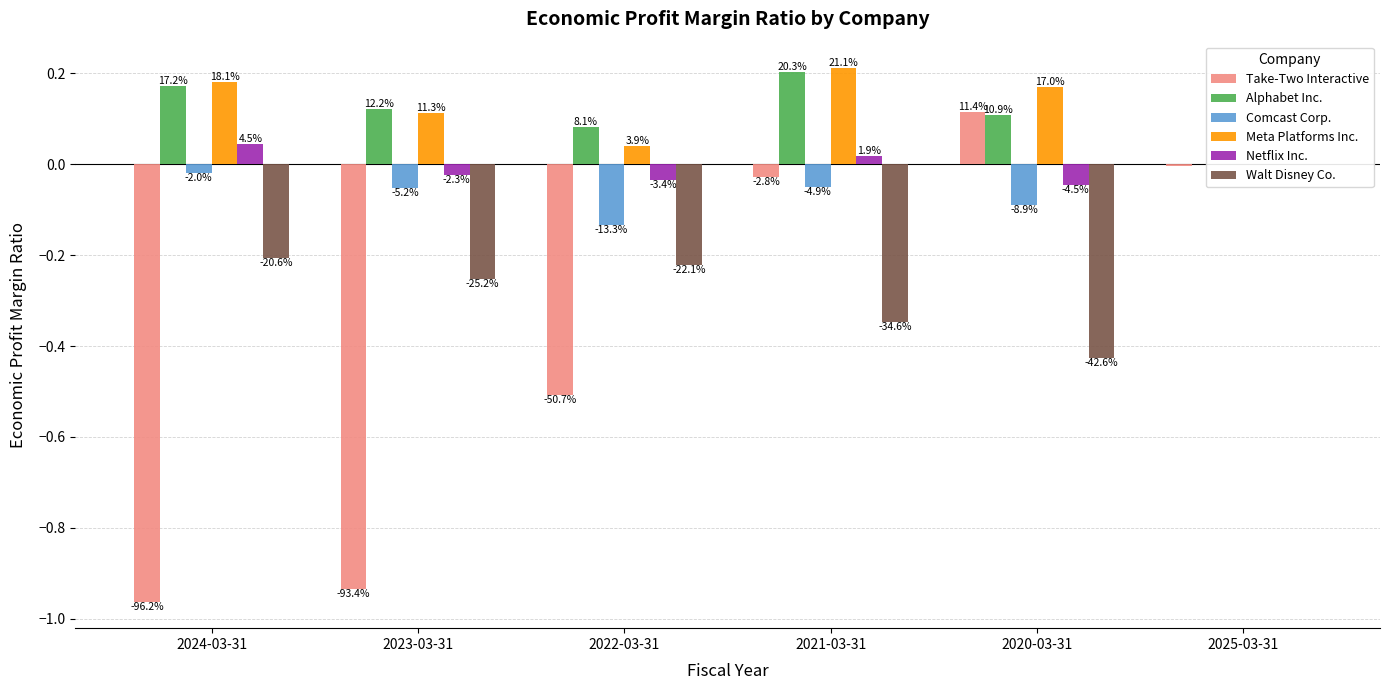

What is the sum of the Alphabet Inc. values at 2022-03-31 and 2023-03-31?

0.2